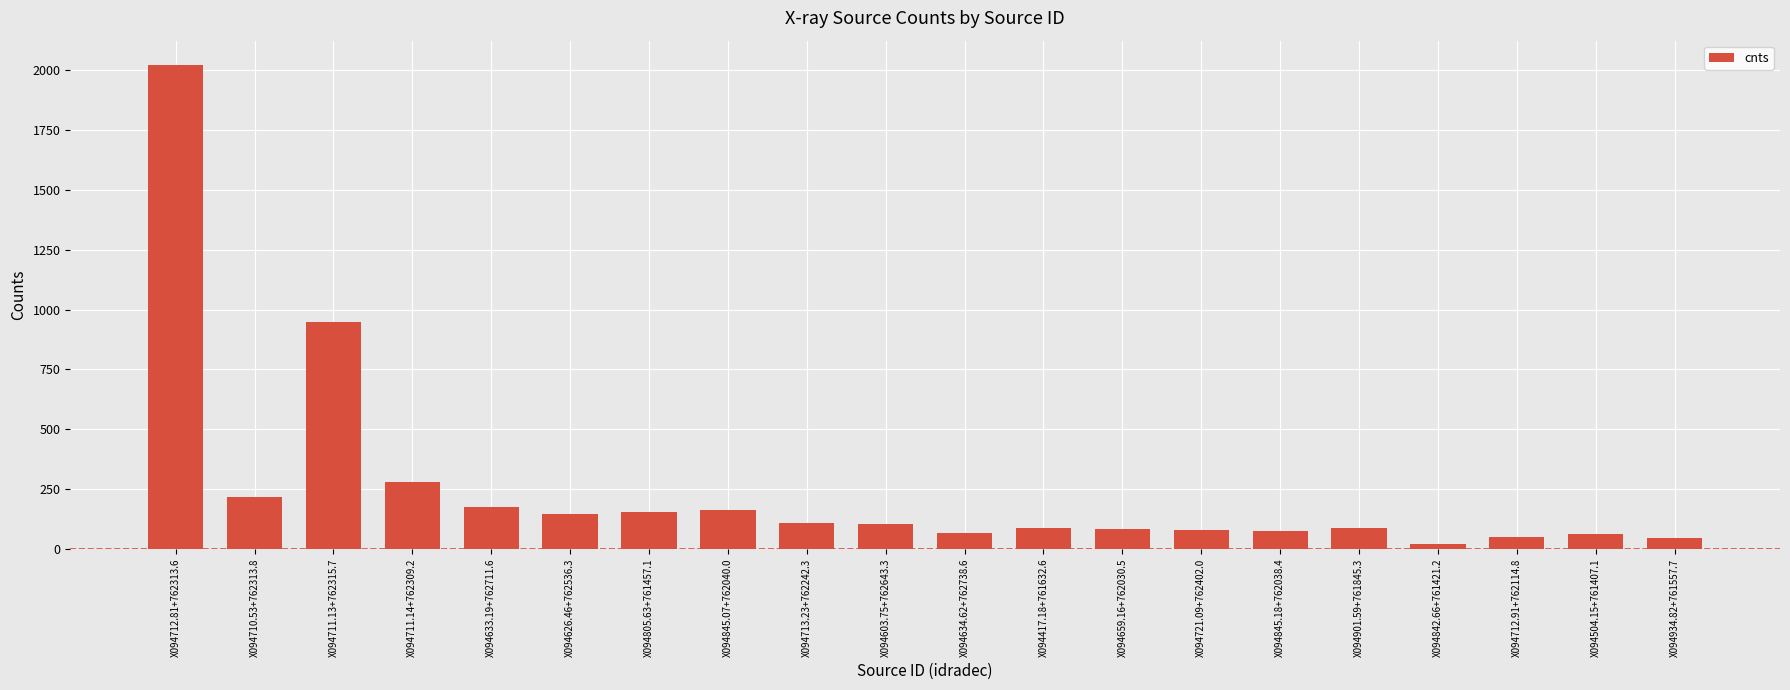

What is the label of the 13th bar from the right?

X094845.07+762040.0